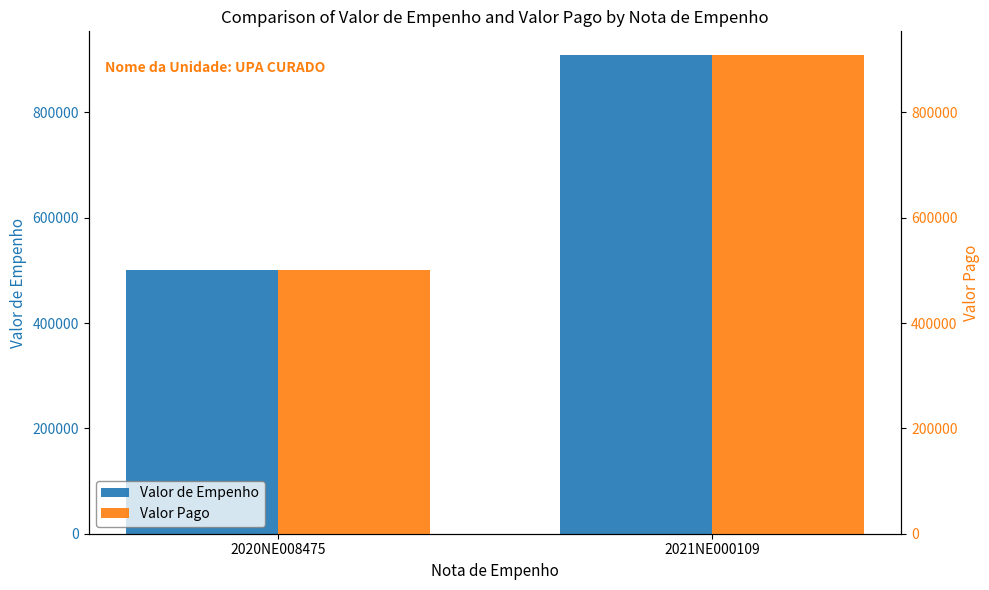

Where does the Valor Pago series first go above 908364?

2021NE000109